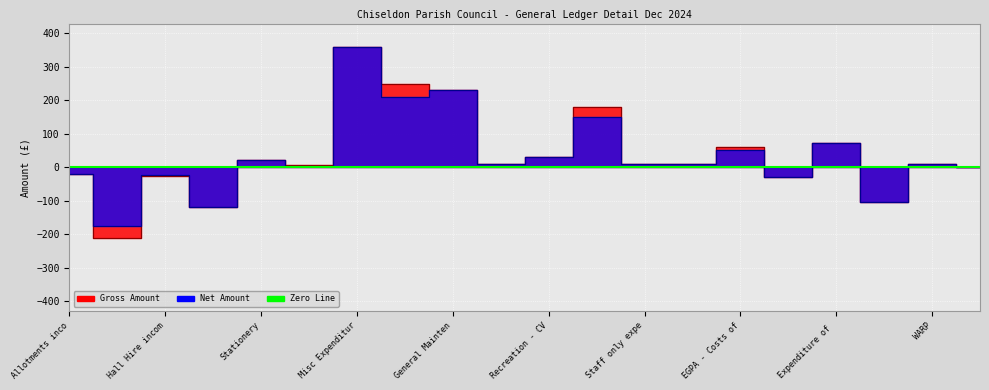

Rank the series by their maximum value, from lowest to highest.

Gross, Net